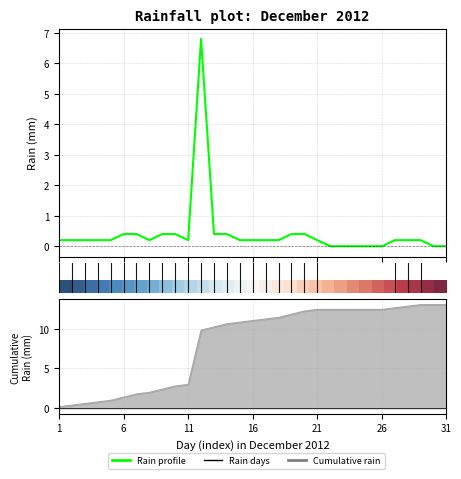

True or false: Cumulative rain has more than 1 interior local peaks.

False